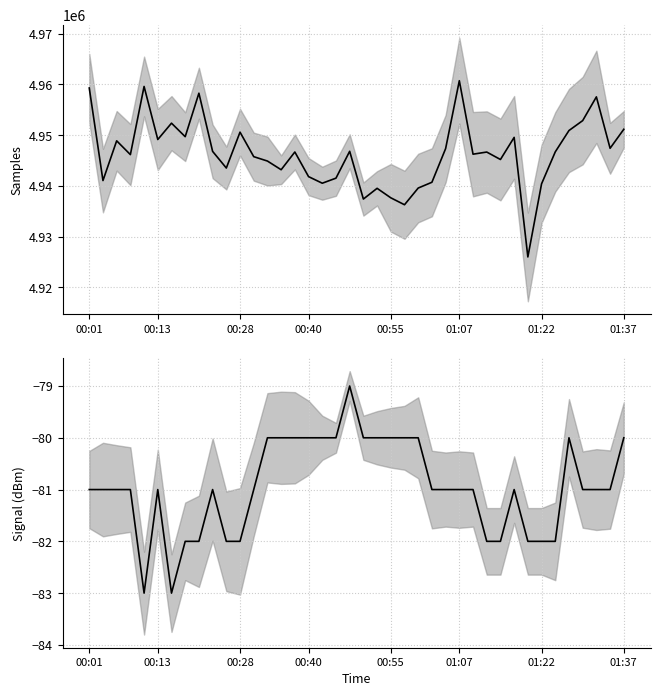

Is the value of Samples at 35 greater than the value of Signal at 12?

Yes